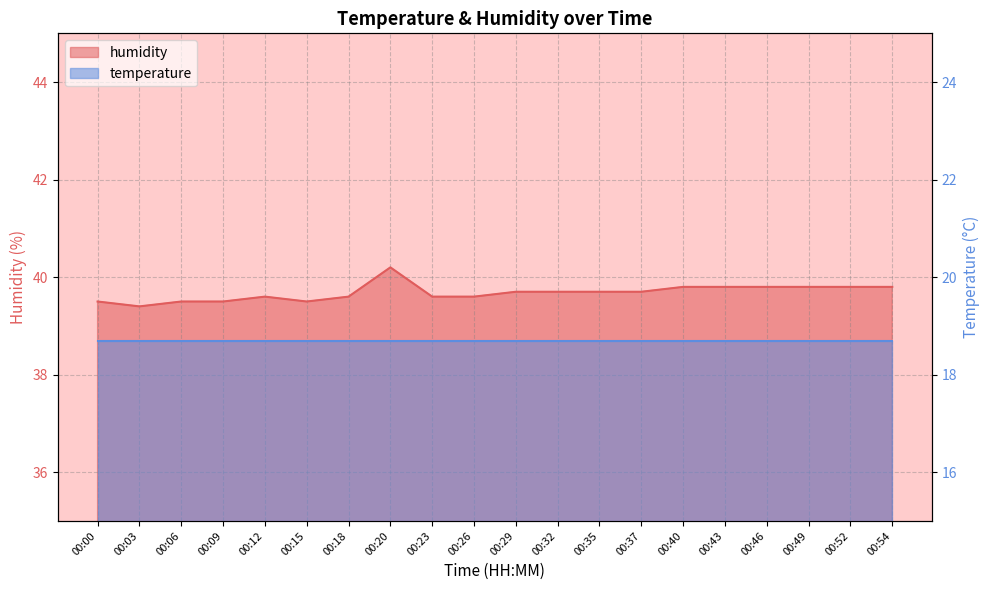

What is the change in value from 00:18 to 00:49?

+0.2